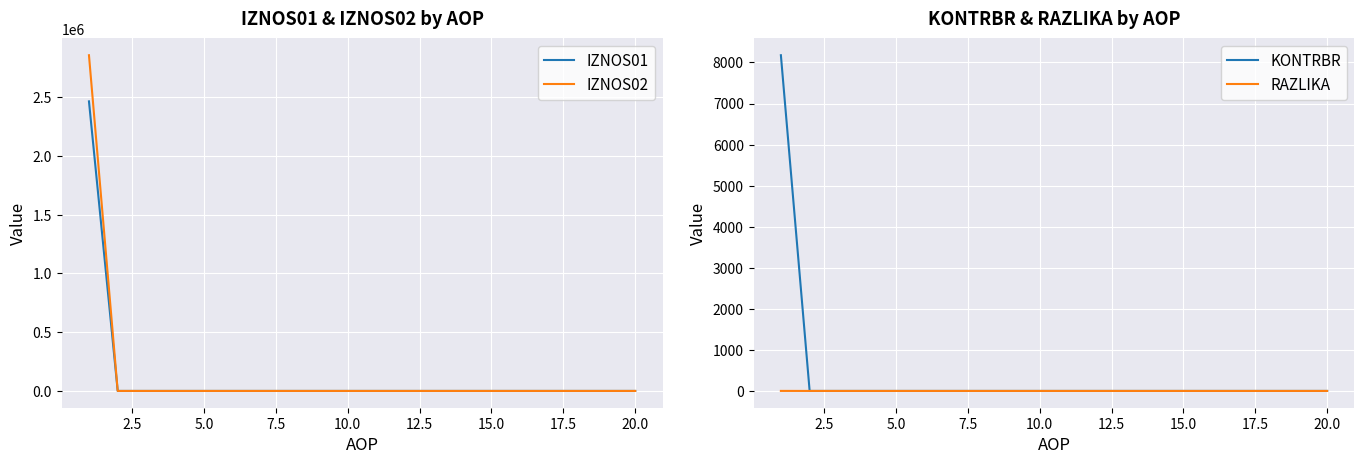

How many lines are shown in the chart?

4